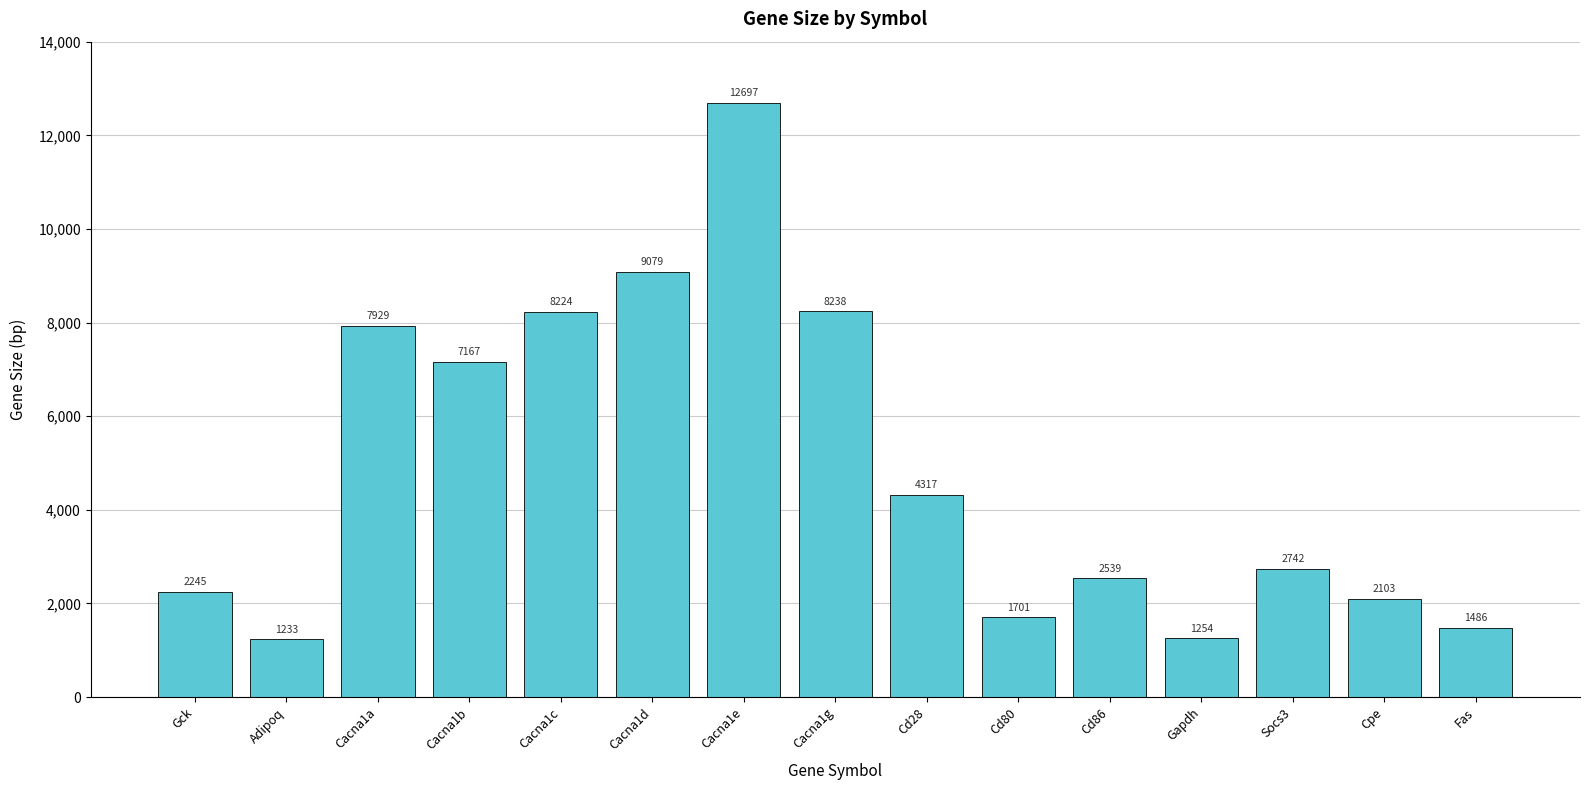

Reading left to right, list all the values displayed in this chart.

2245	1233	7929	7167	8224	9079	12697	8238	4317	1701	2539	1254	2742	2103	1486